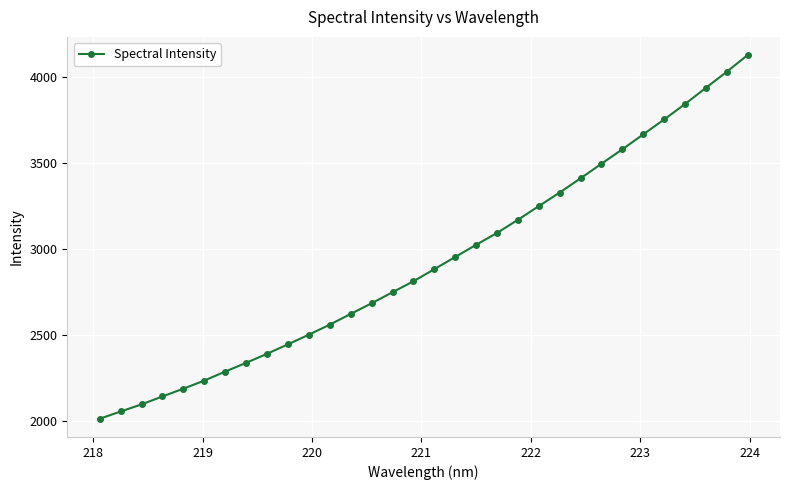

What is the sum of all values?

93668.9